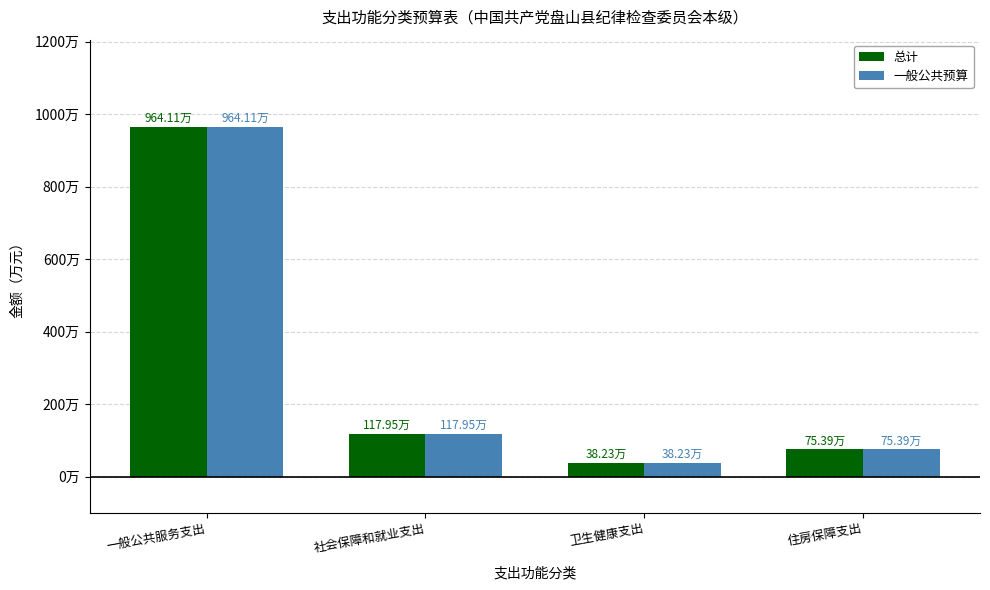

At which label is 总计 closest to 501?

社会保障和就业支出